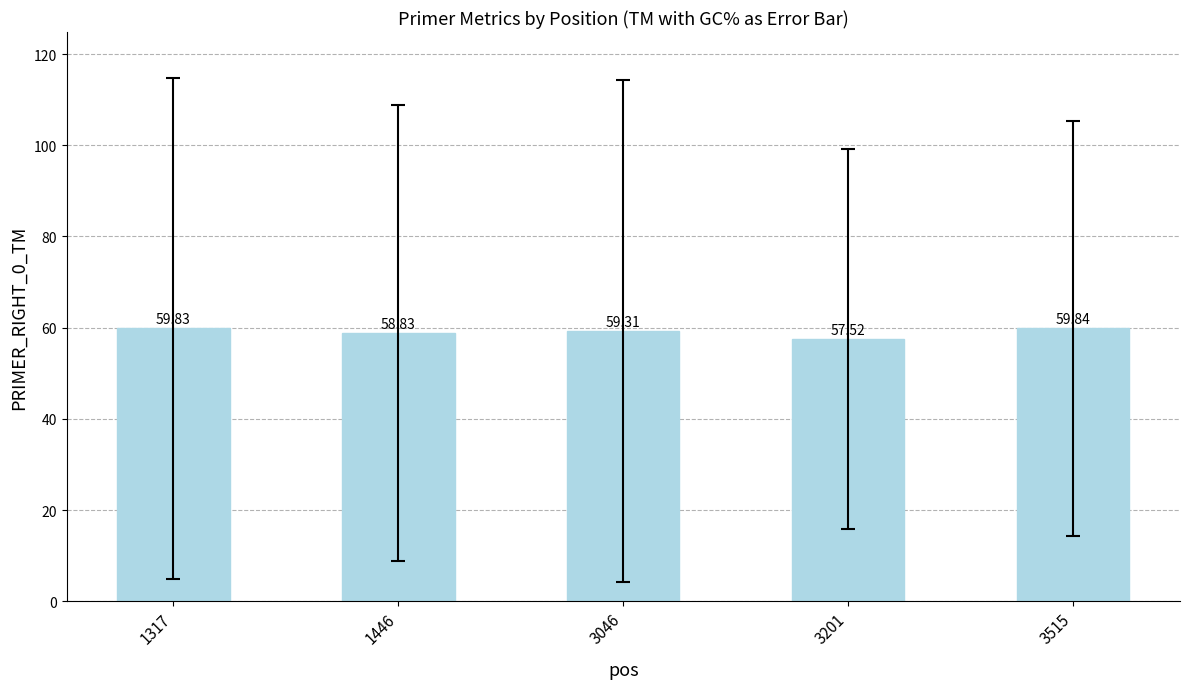

Which category has the highest value across all series?

3515